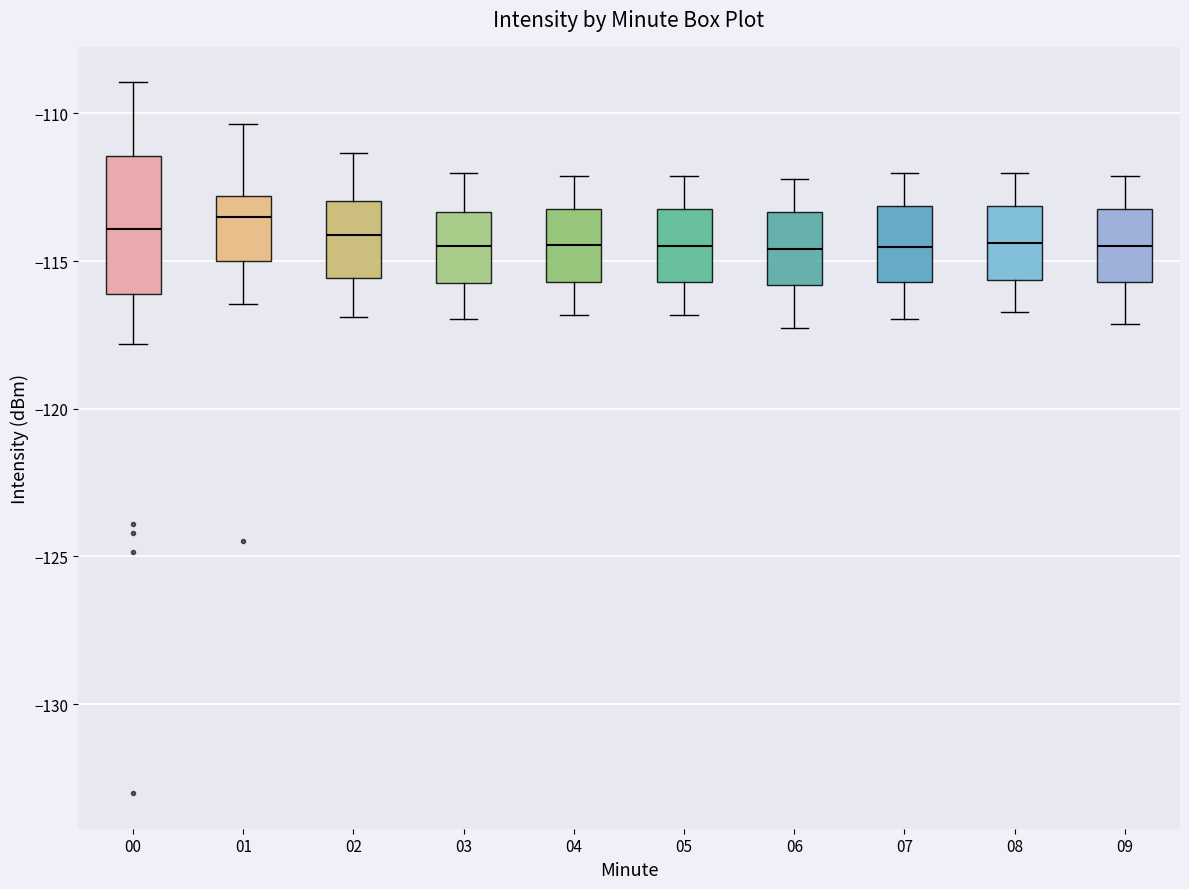

Comparing the boxes themselves (not the whiskers), which one is the tallest?

00